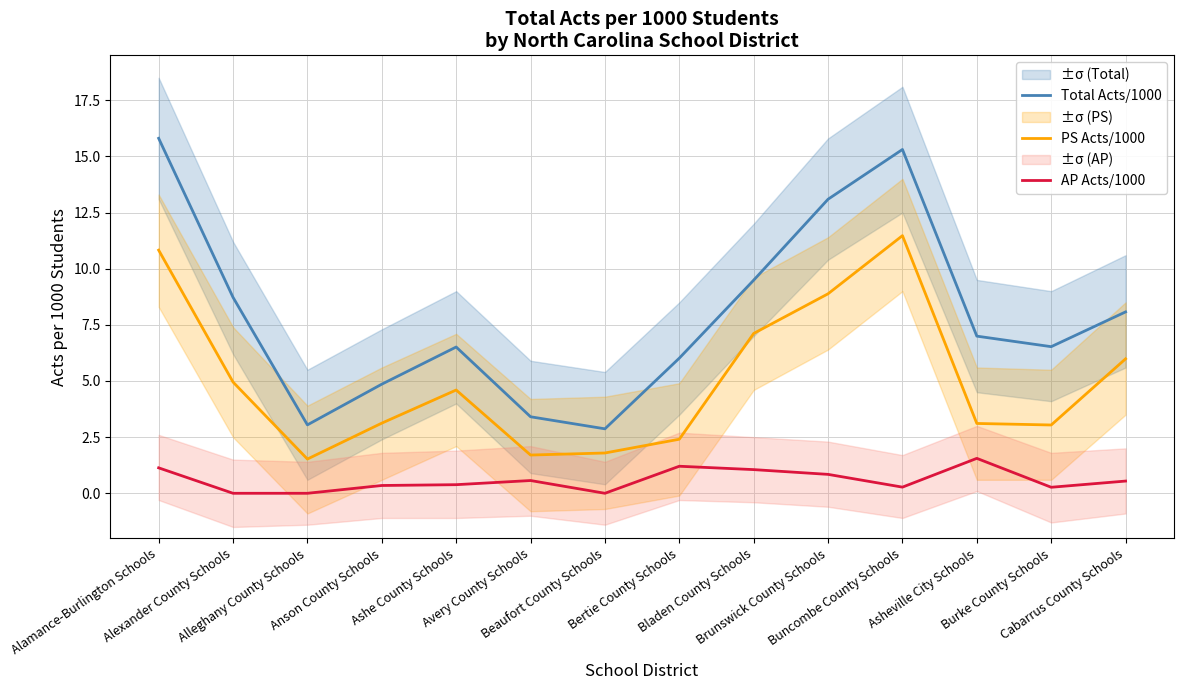

What is the total value across all series at Asheville City Schools?

11.7